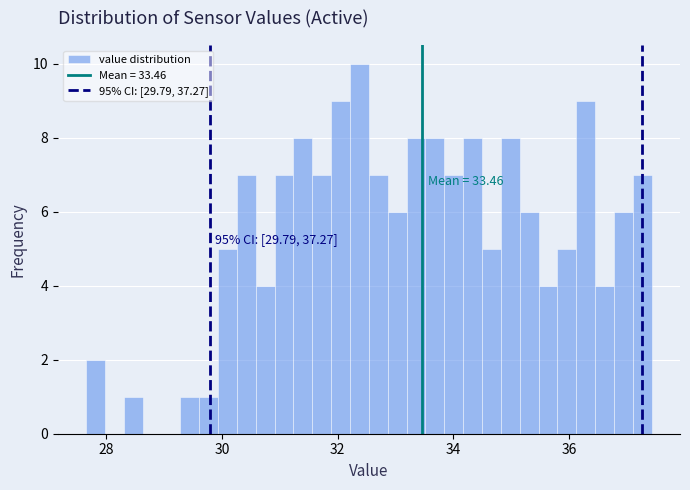

Around what value on the x-axis is the tallest bar? Give the approximate position of its centre, as read against the axis.

32.4